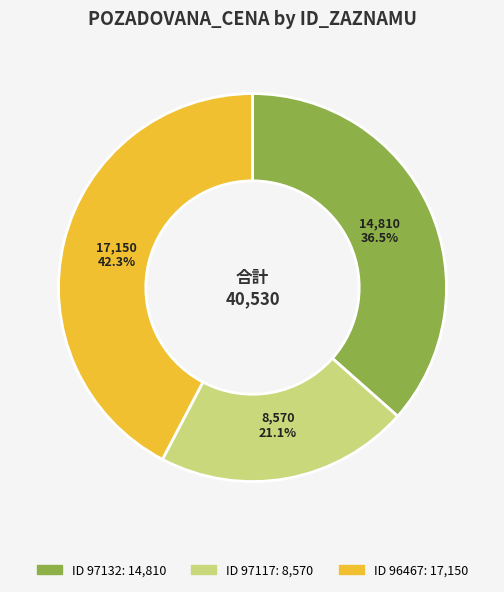

Does any single category account for the majority?

No